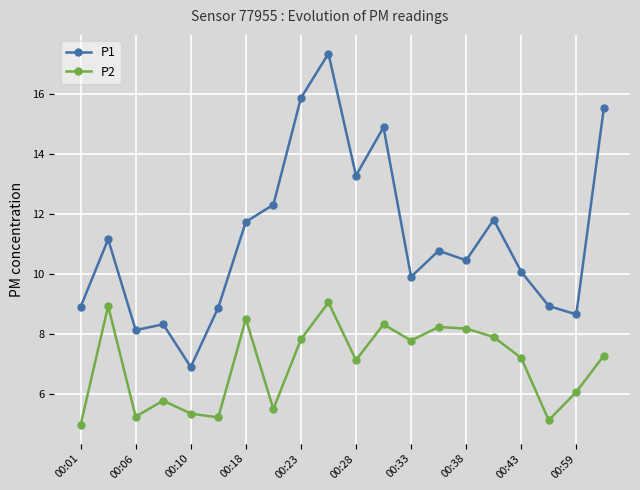

What is the difference between the maximum and minimum values in the P2 series?

4.1